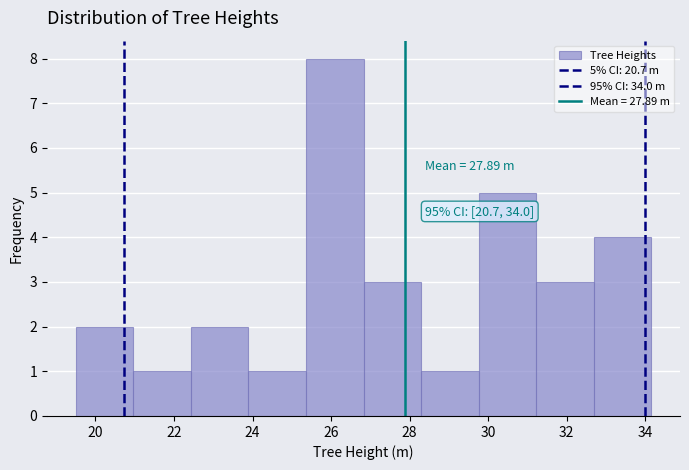

Over which range of the x-axis is the bar tallest?

25.4 to 26.8